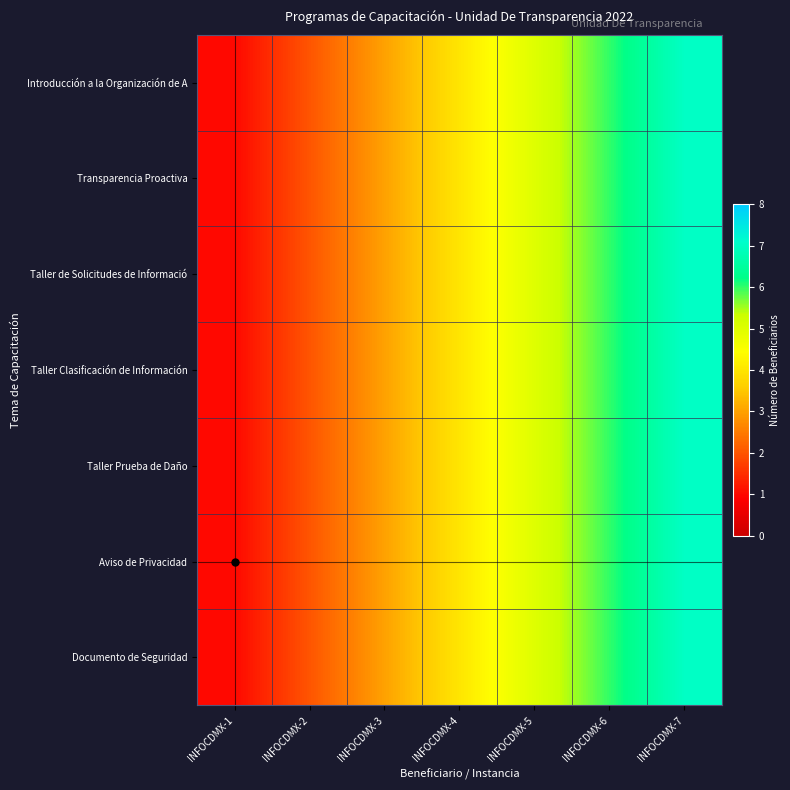

What is the maximum value shown in the chart?

7